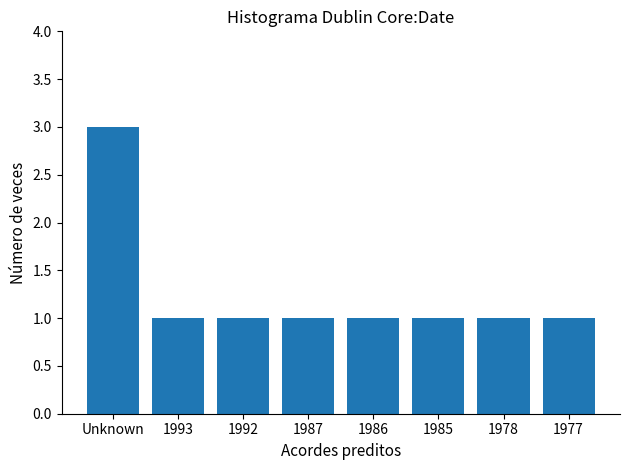

What position from the right is 1985?

3